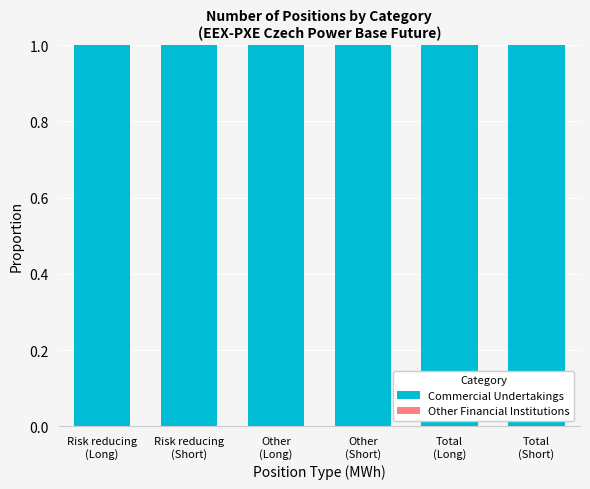

Which series changed the most between Risk reducing
(Short) and Other
(Short)?

Commercial Undertakings